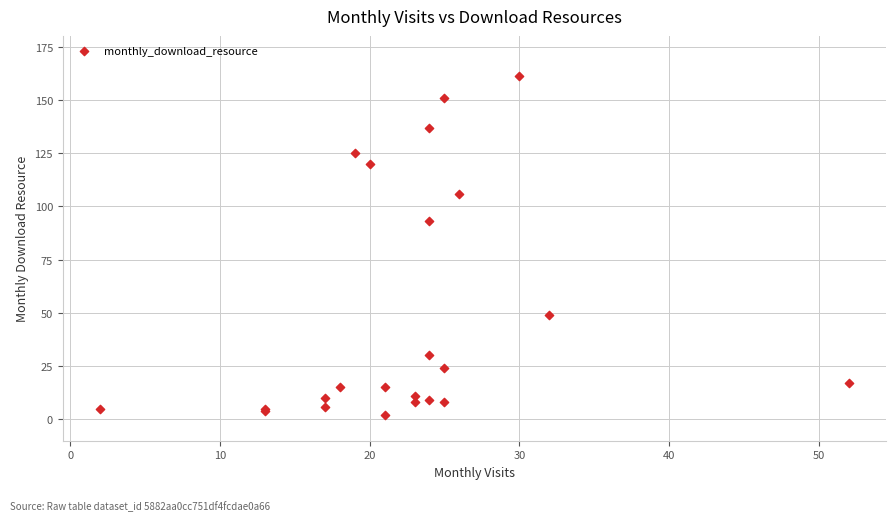

What Y value in the scatter plot is closest to 81?

93